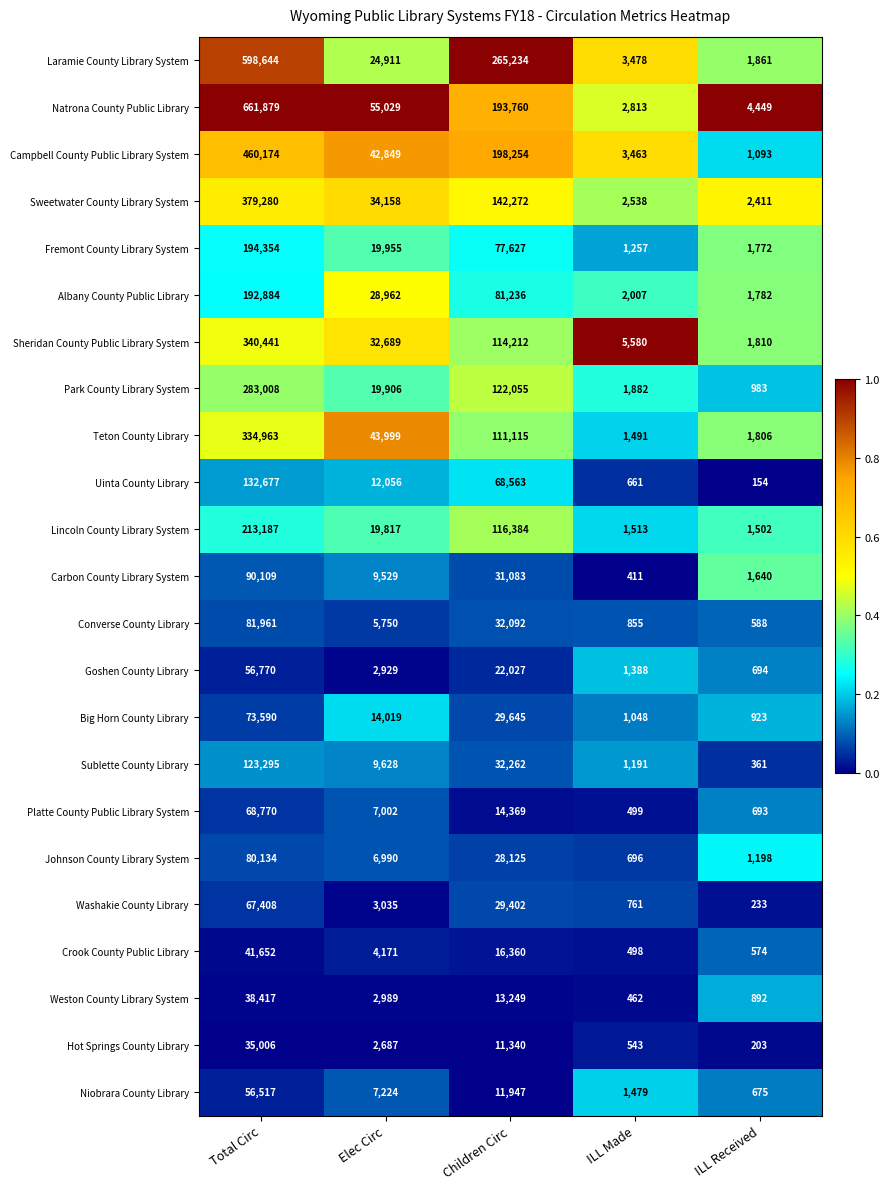

Between Elec Circ and Children Circ, which series saw the biggest shift?

Laramie County Library System